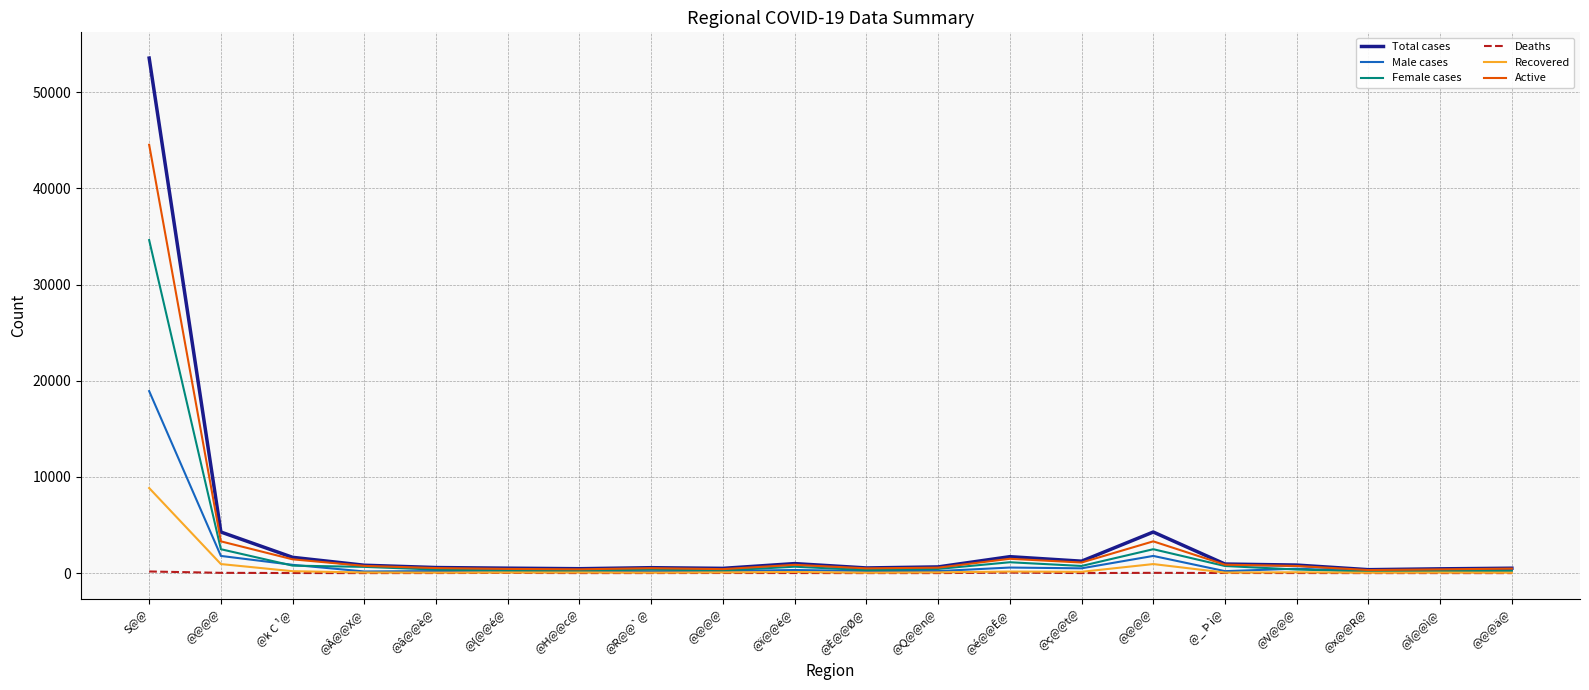

What are all the series names shown in the legend?

Total cases, Male cases, Female cases, Deaths, Recovered, Active